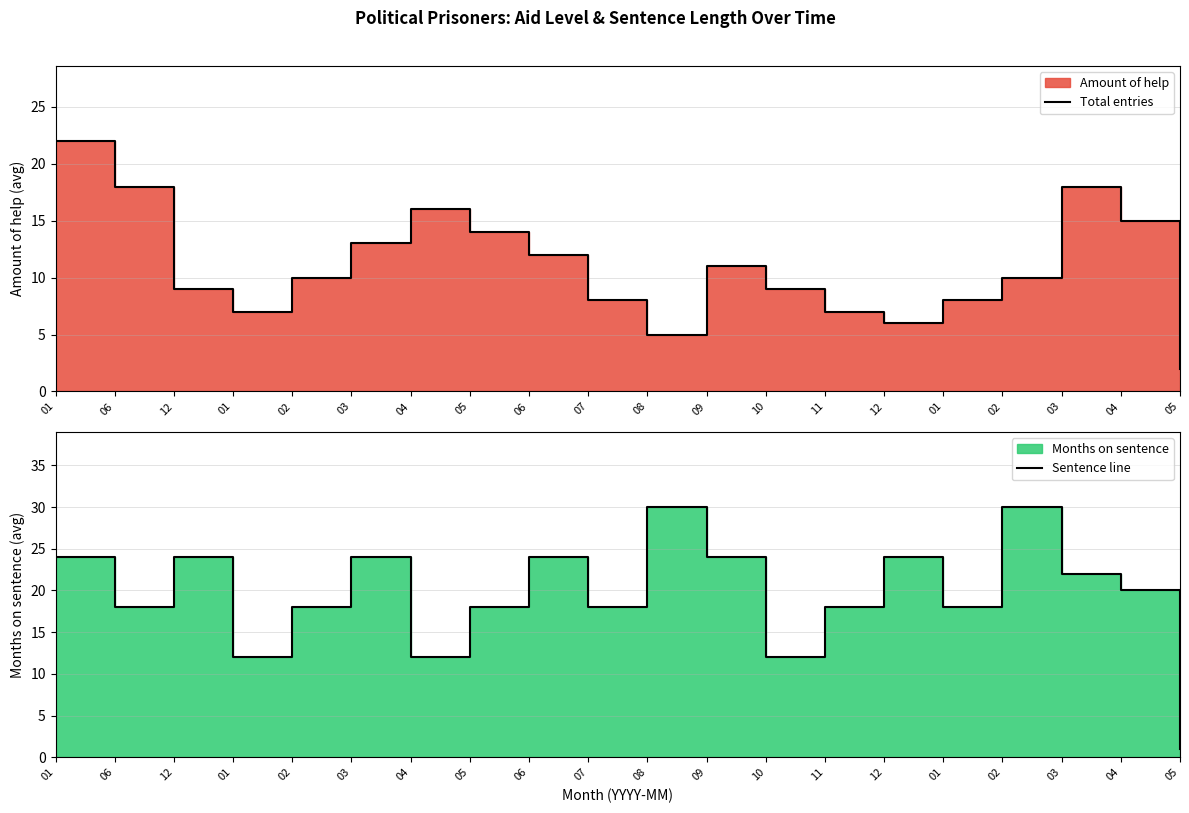

What is the difference between the maximum and second lowest values in the Sentence line series?

18